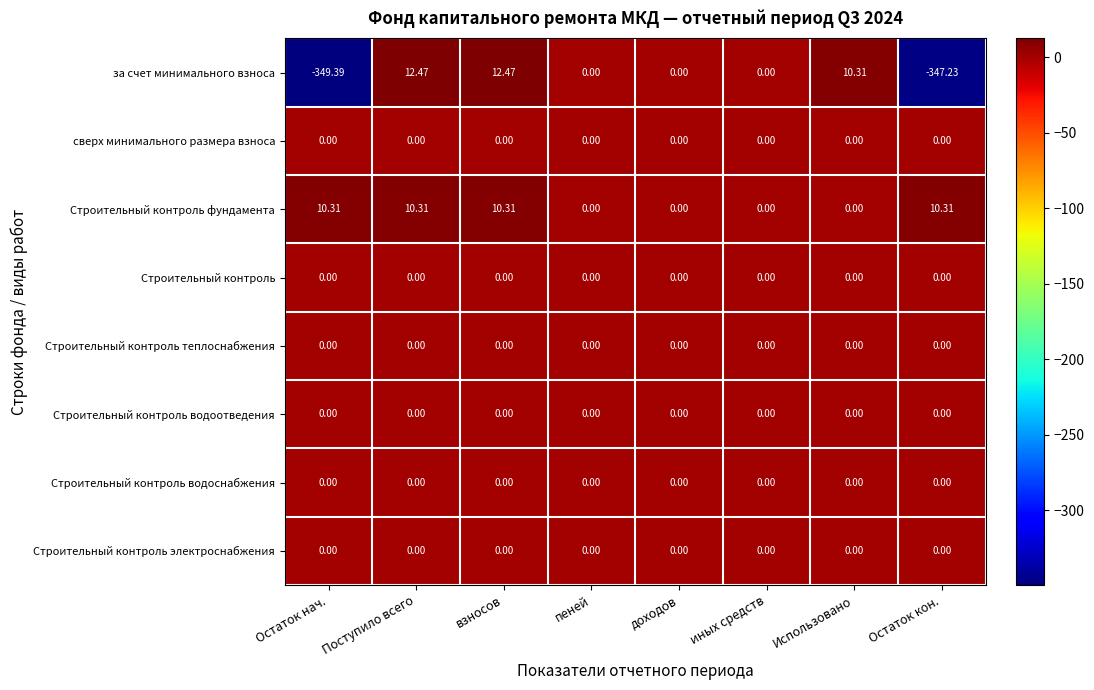

At which label does за счет минимального взноса first exceed 0?

Поступило всего